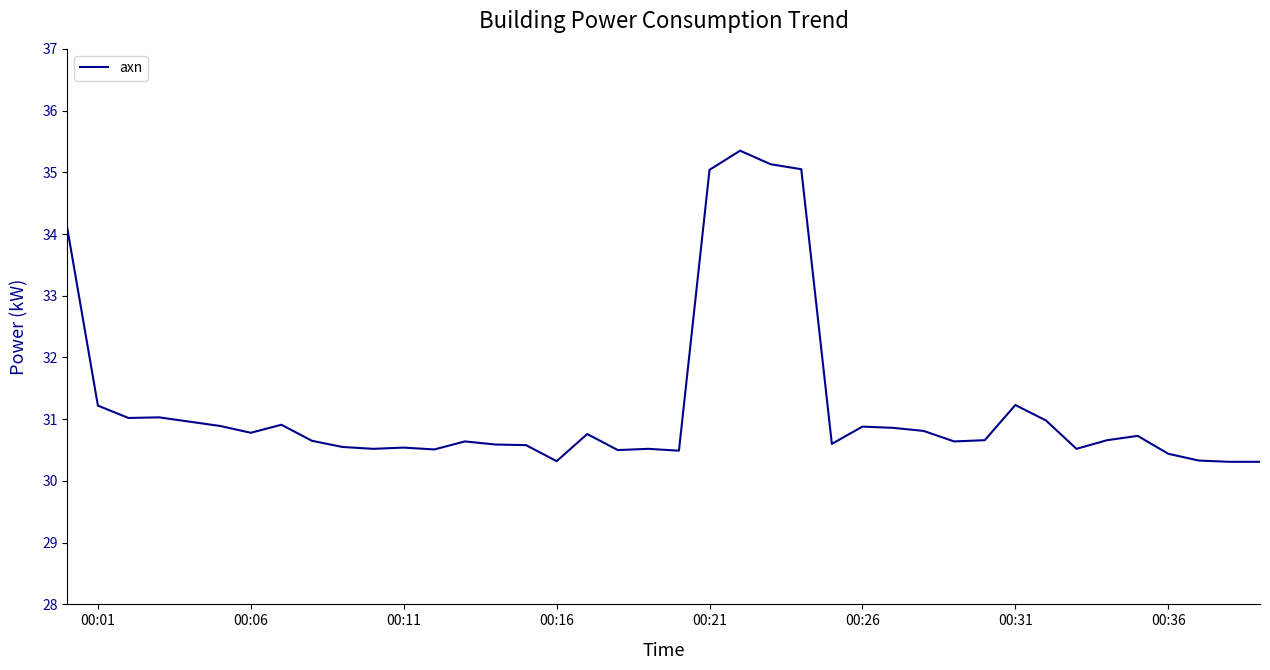

What is the greatest value displayed?

35.4